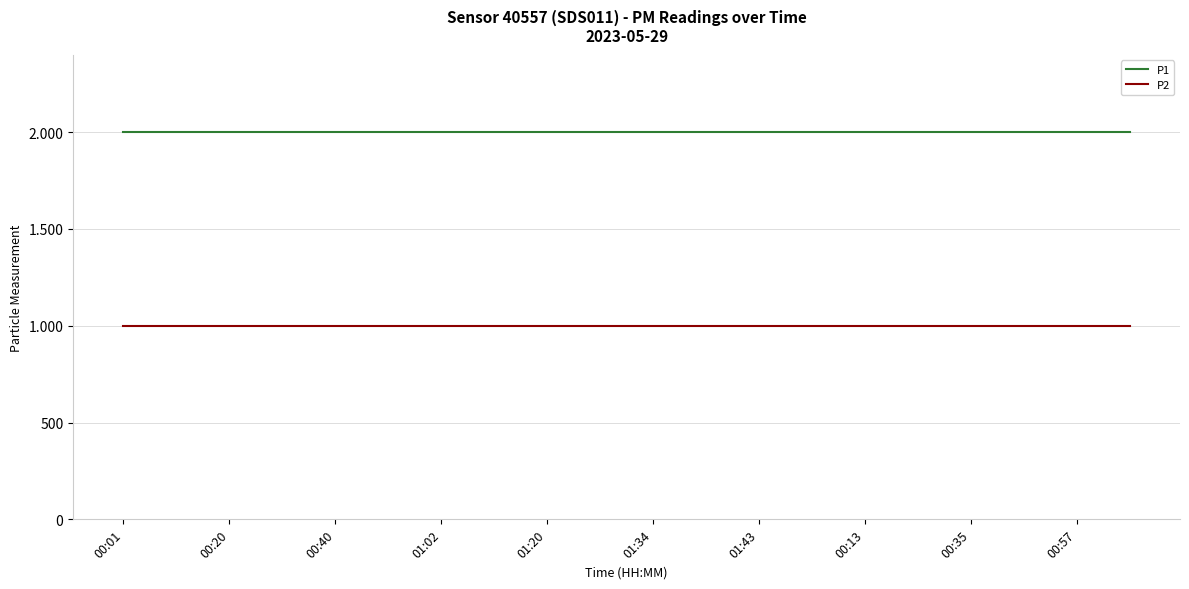

Does the chart display data point markers on the line(s)?

No